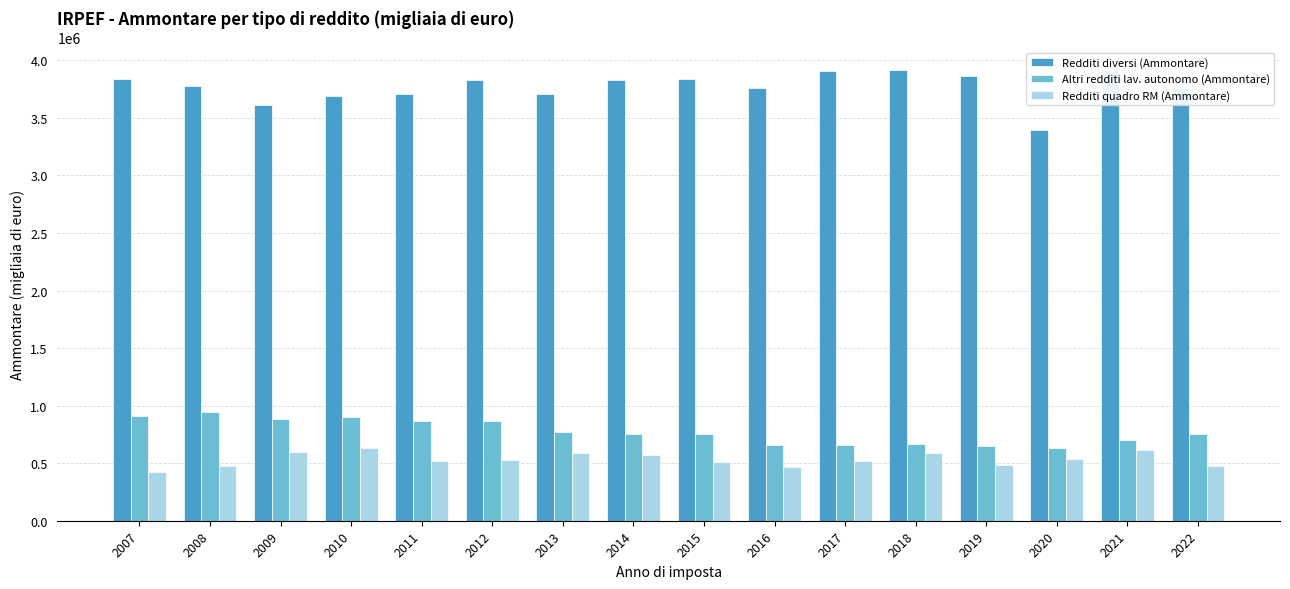

True or false: Redditi quadro RM (Ammontare) has a value of 588349.0 at 2018.

True